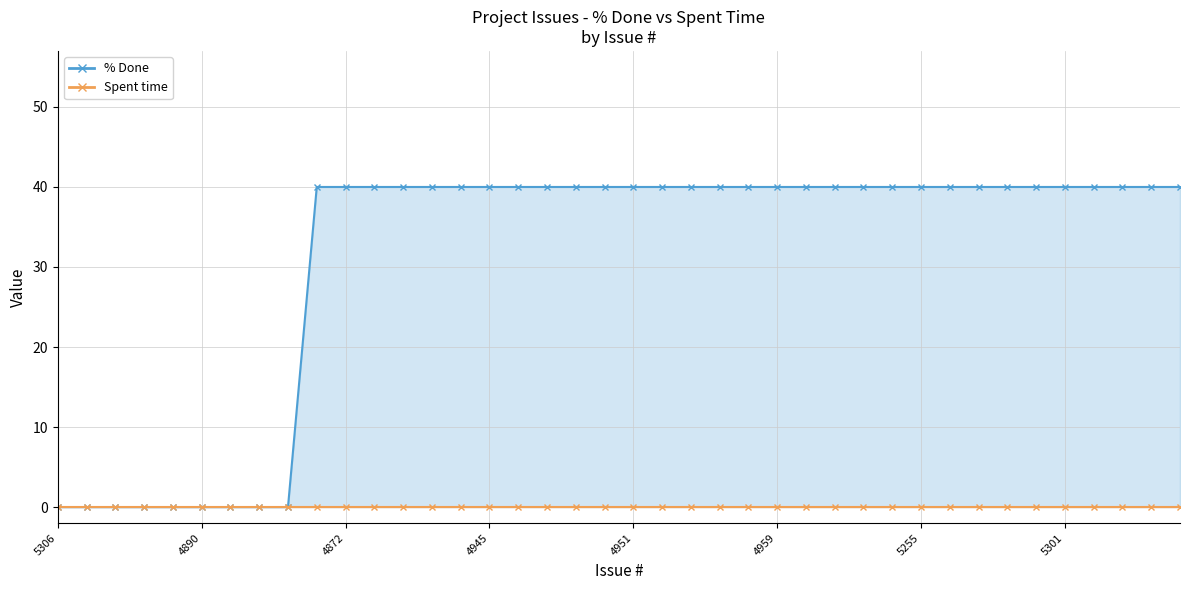

Is it true that % Done equals 0 at 5258?

True